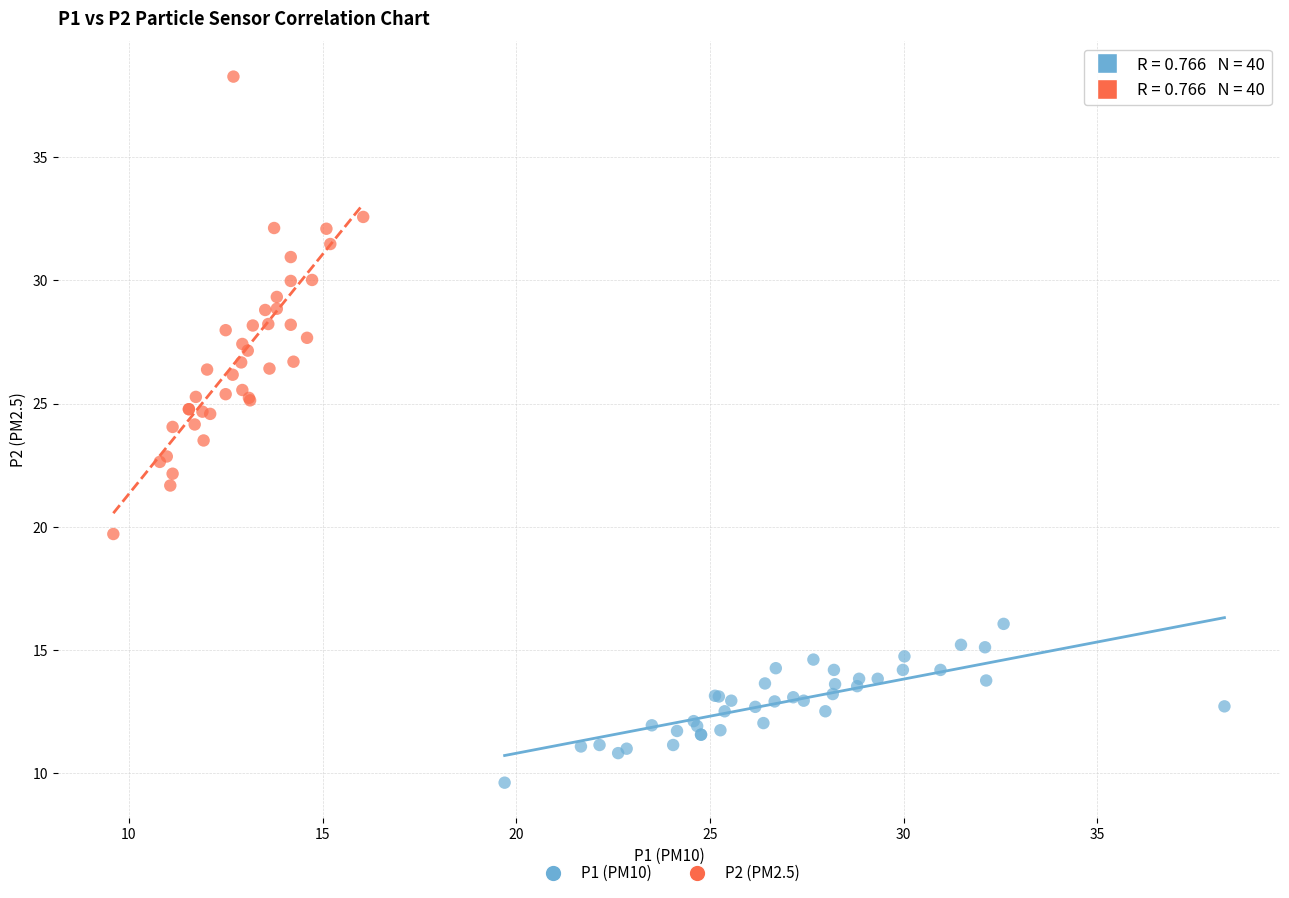

Which series contains the highest Y value?

P2 (PM2.5)